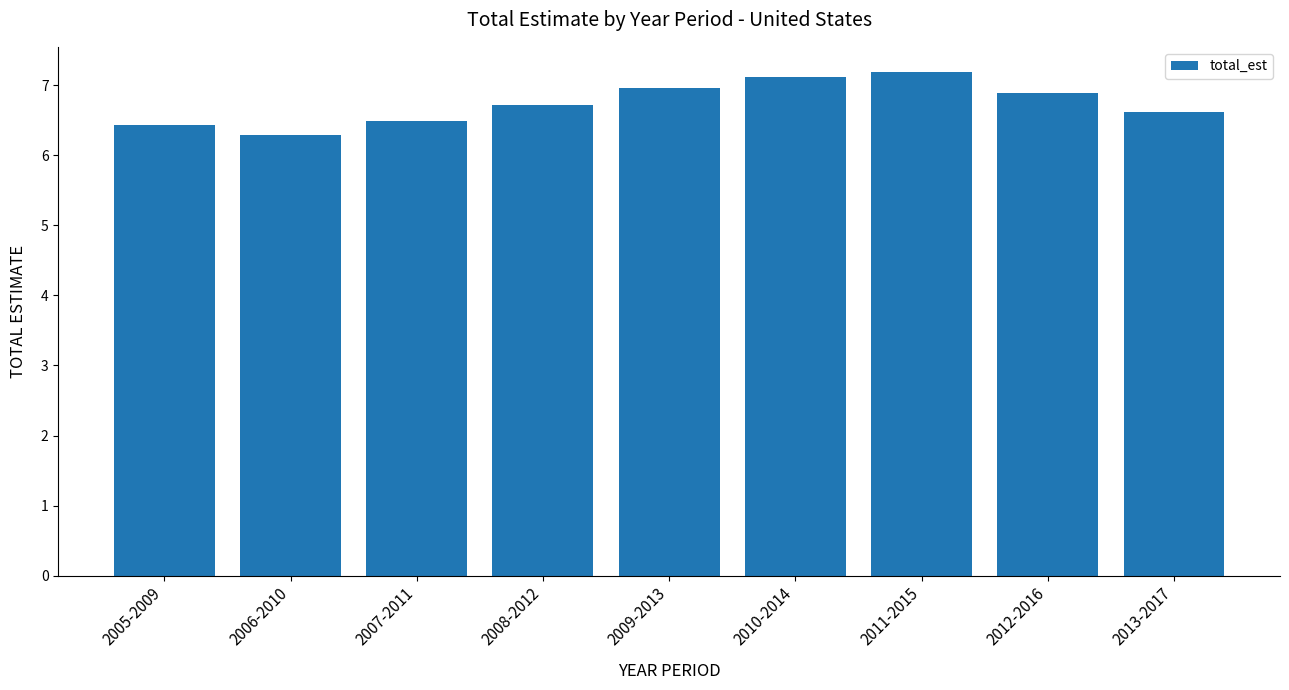

What value does the data have at 2012-2016?

6.9